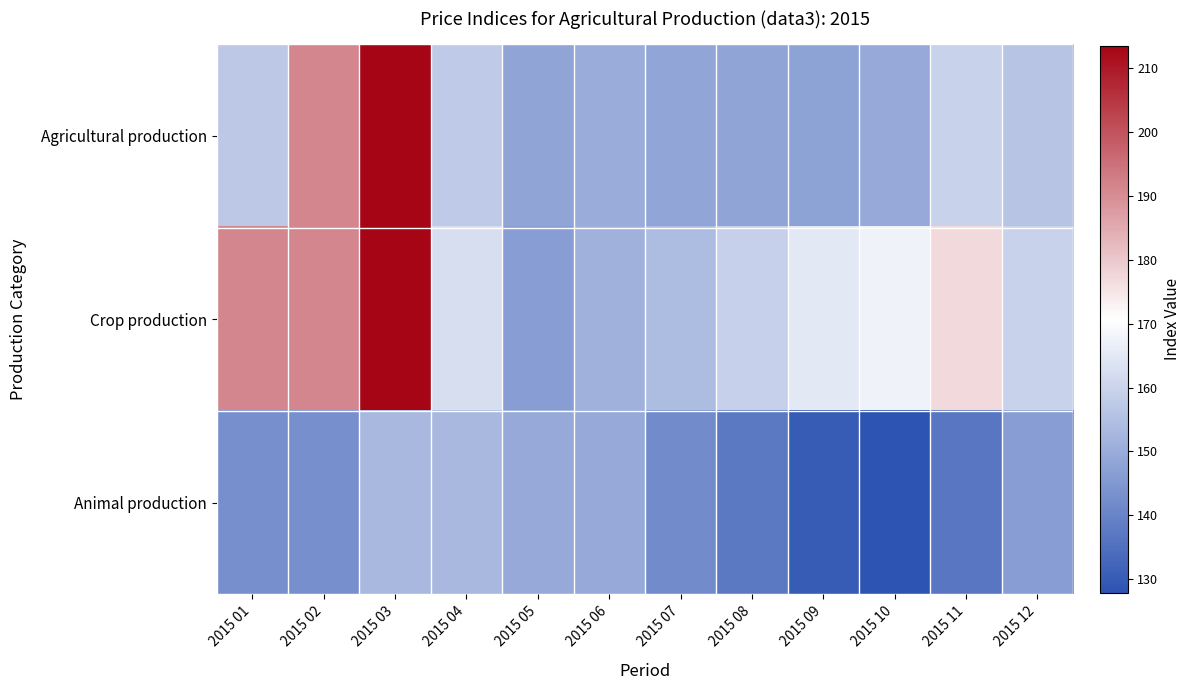

Rank the series by their maximum value, from lowest to highest.

Animal production, Agricultural production, Crop production